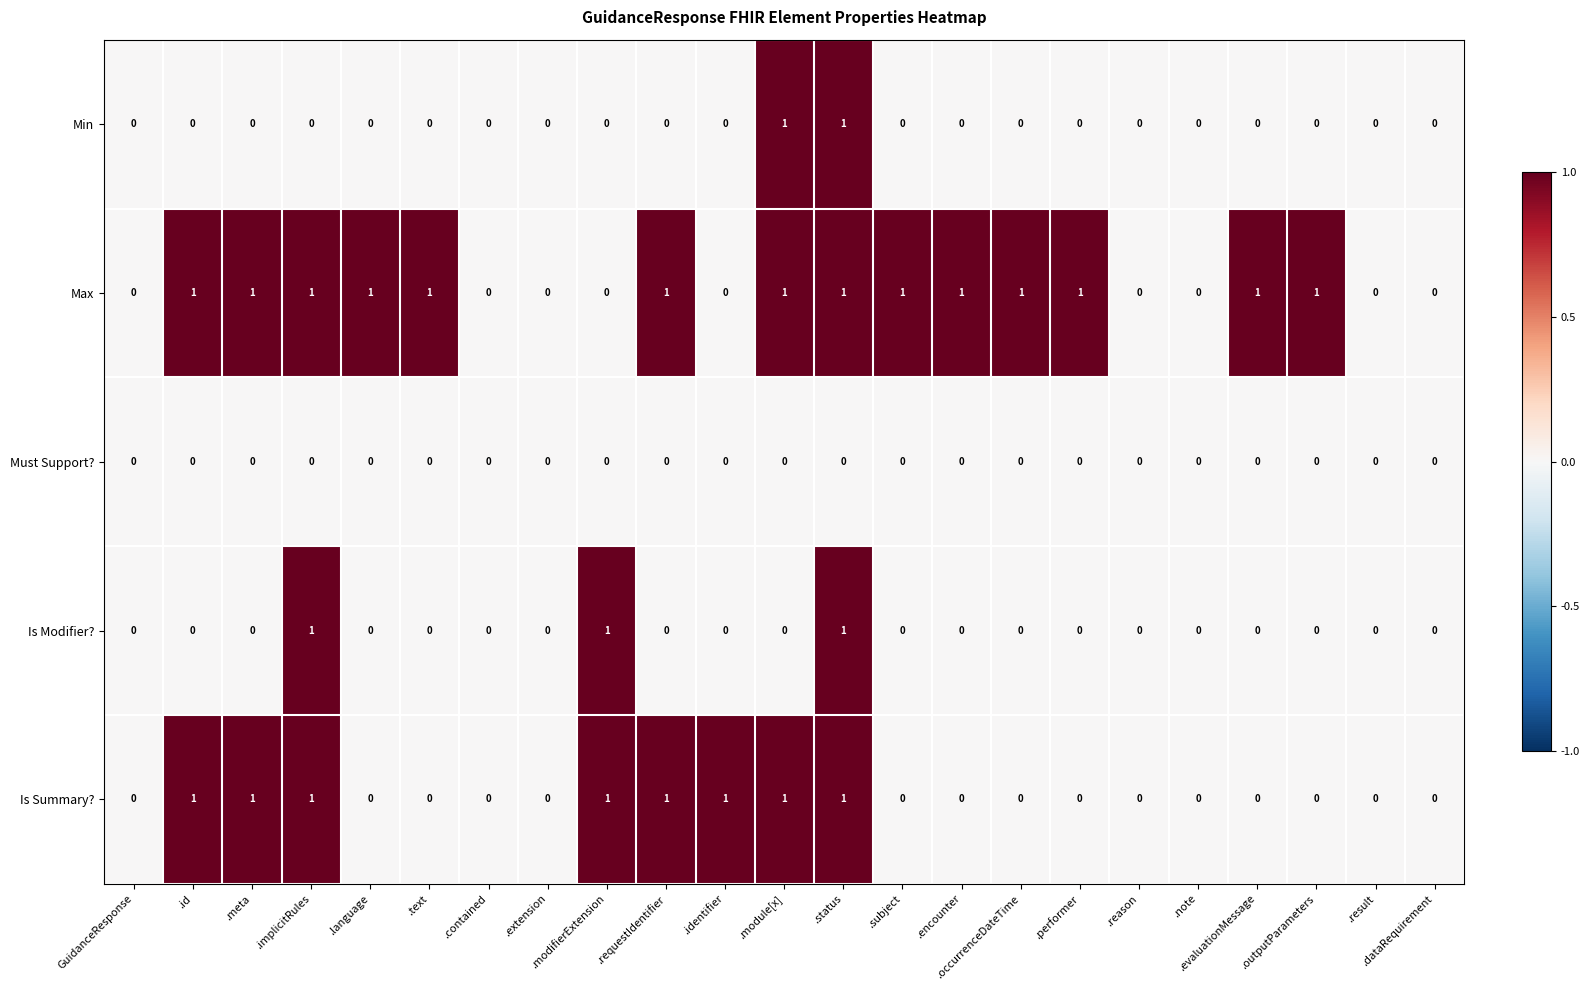

Which series has the largest total across all categories?

Max